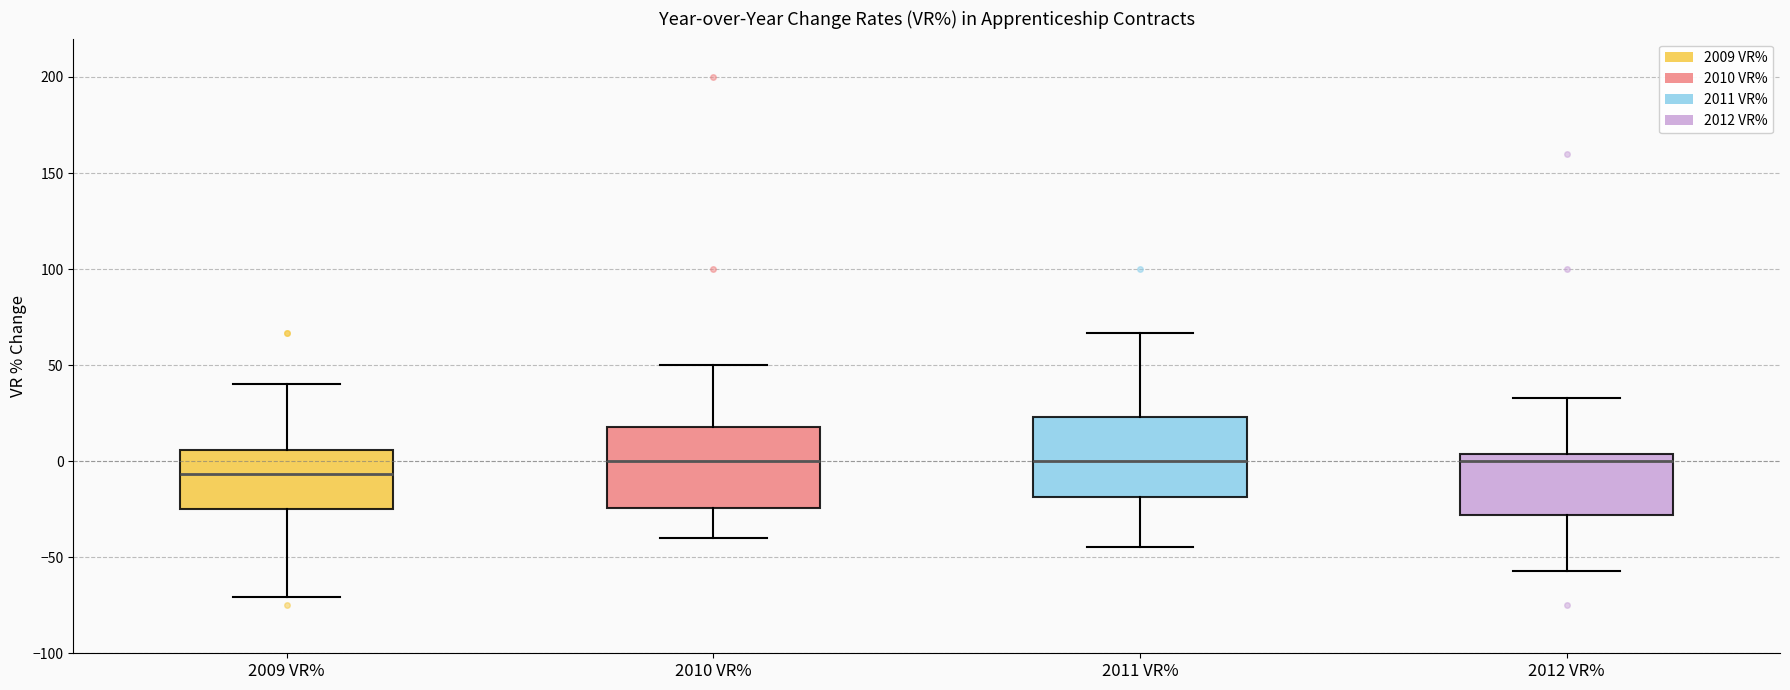

Where does the upper whisker of the box for 2011 VR% end on the y-axis? The values are not printed on the chart, so give them approximately, as read against the axis.

65